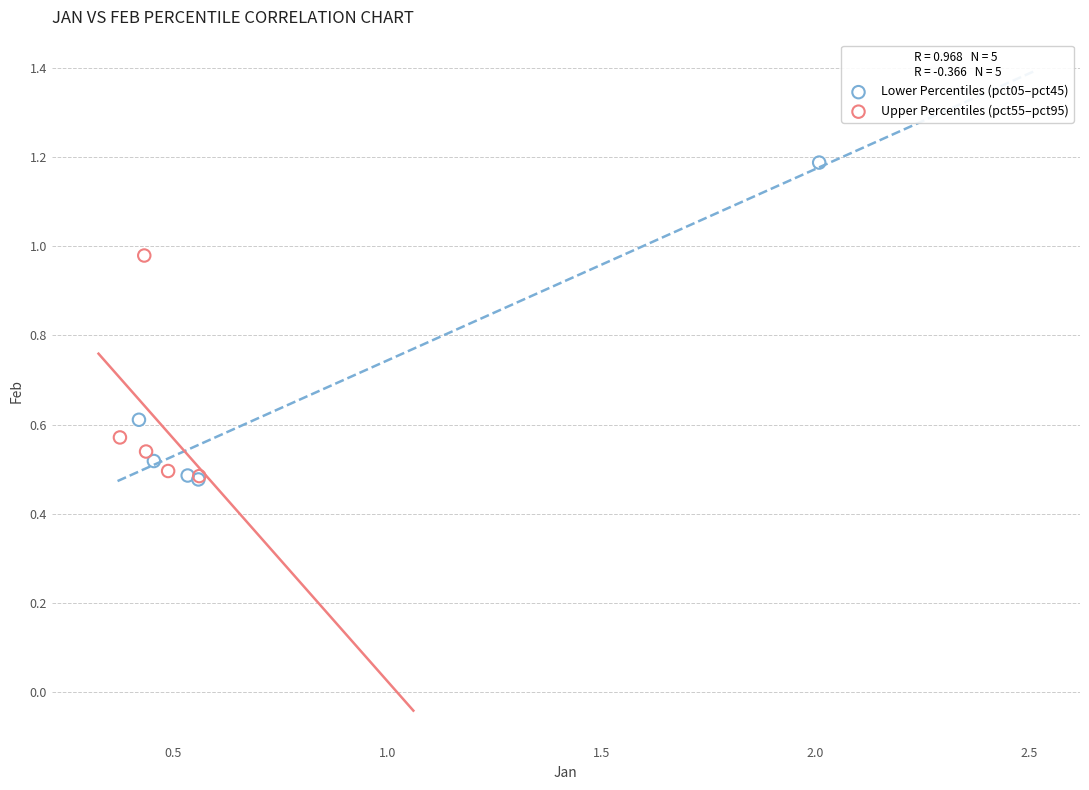

Which series has the widest spread of Y values?

Lower Percentiles (pct05–pct45)